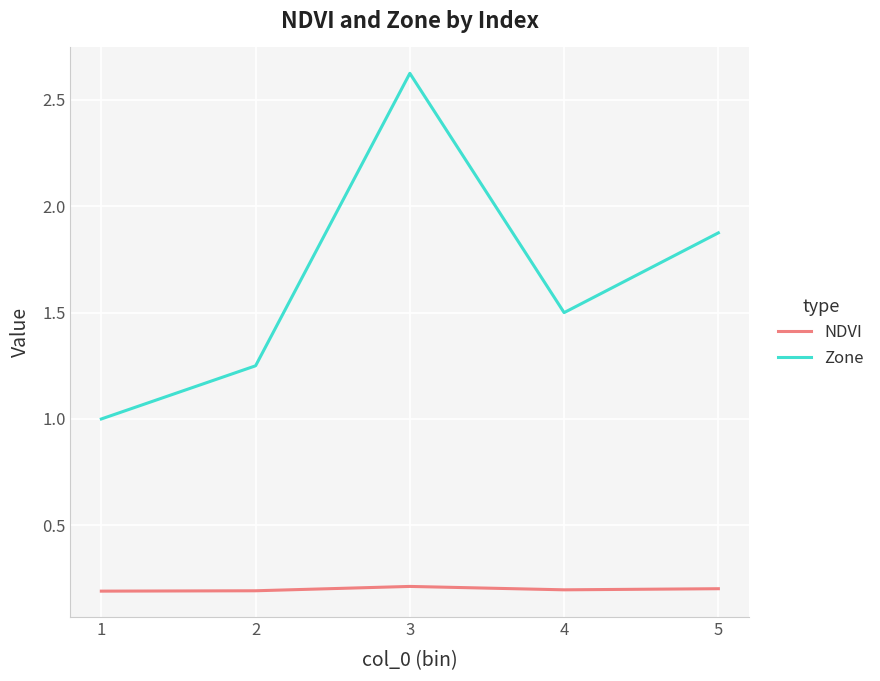

True or false: NDVI and Zone intersect in this chart.

False